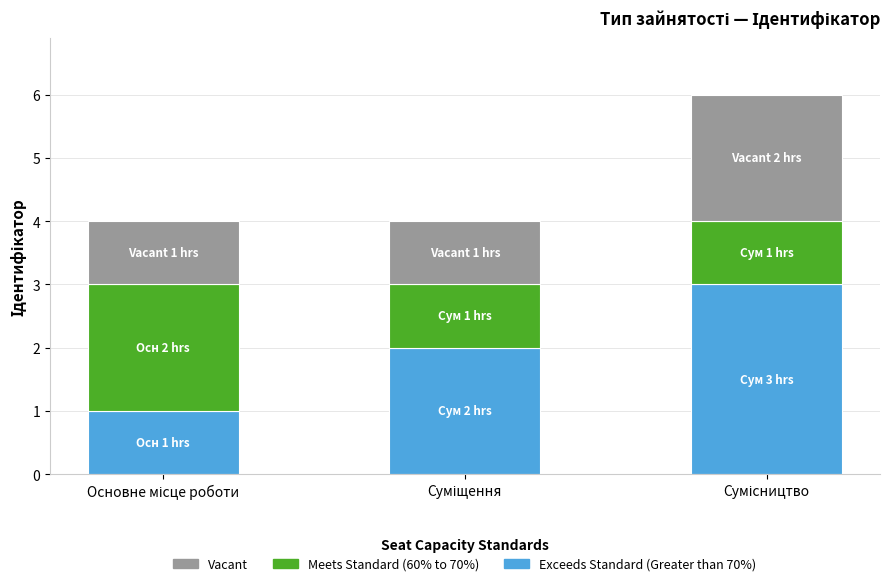

Reading right to left, transcribe the values for Exceeds Standard.

3	2	1